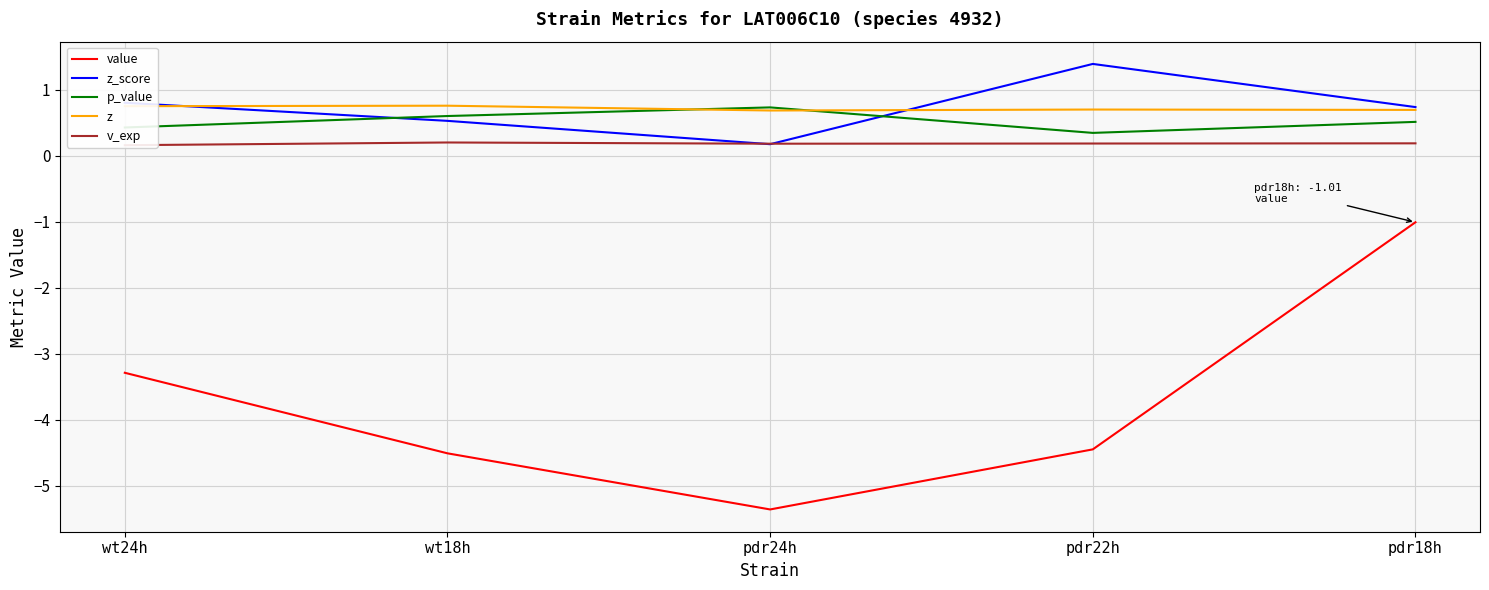

What is the value of the z_score point at the 2nd from the left?

0.5